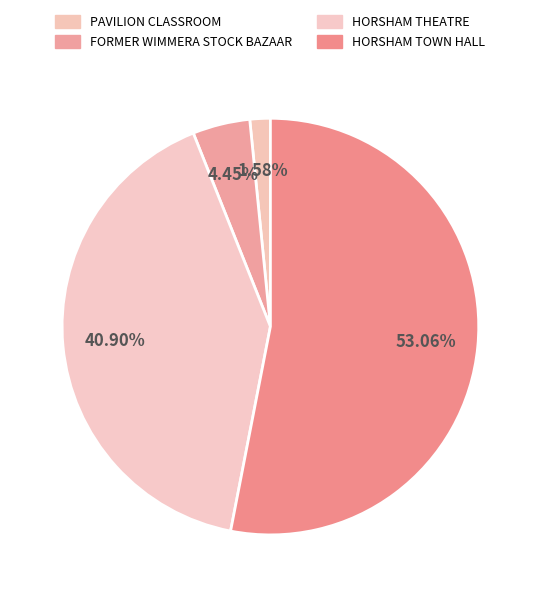

The HORSHAM THEATRE slice represents 41% of the pie. True or false?

True